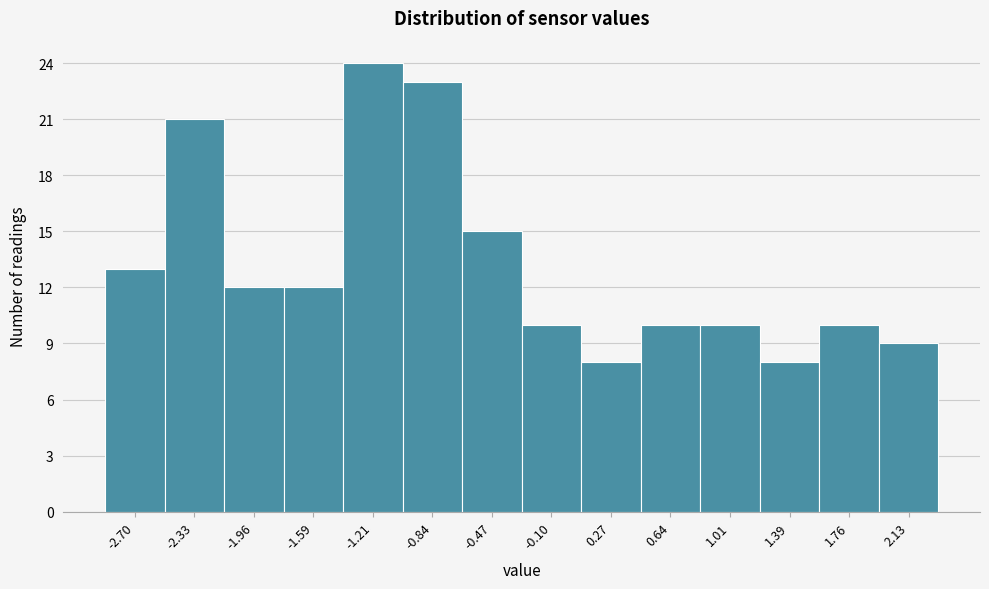

Reading right to left, extract all data points from this chart.

9	10	8	10	10	8	10	15	23	24	12	12	21	13